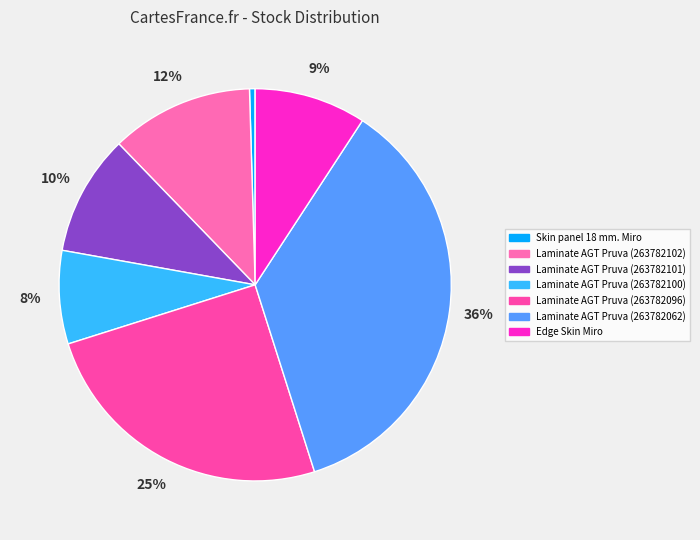

To the nearest percent, what is the combined percentage of Laminate AGT Pruva (263782101) and Laminate AGT Pruva (263782062)?

46%